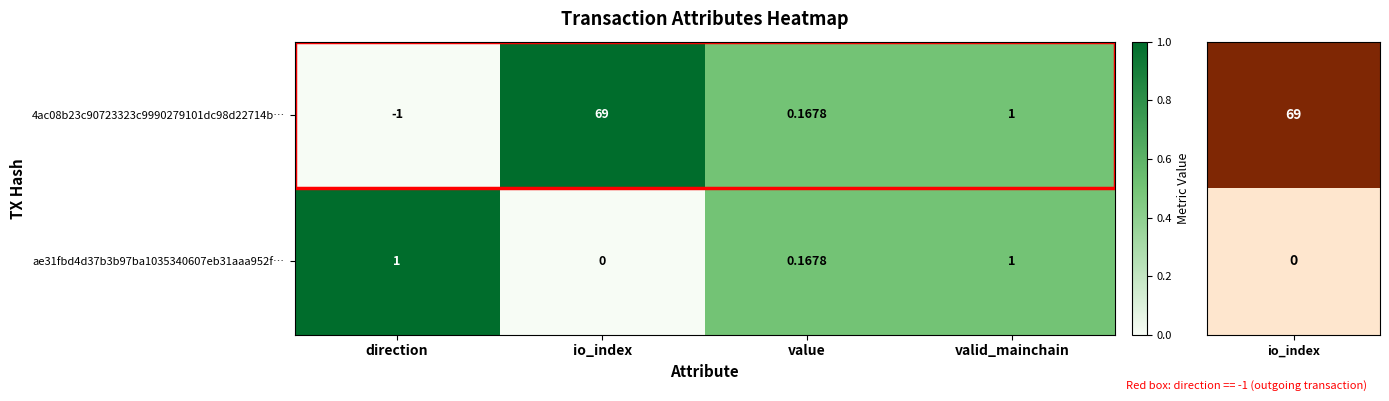

At which category does the chart reach its minimum across all series?

direction